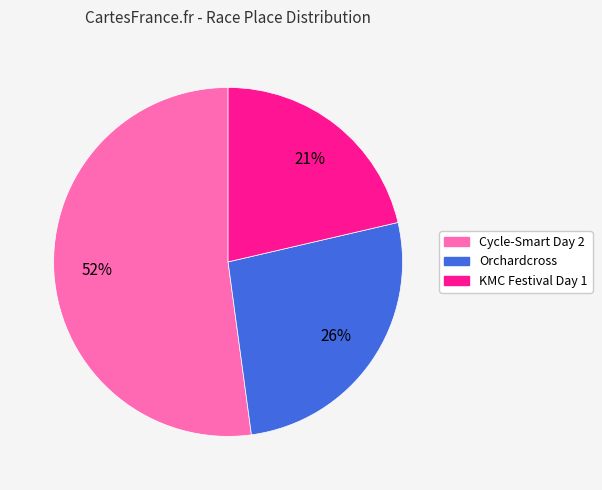

To the nearest percent, what is the difference between the largest and smallest slice percentages?

31%